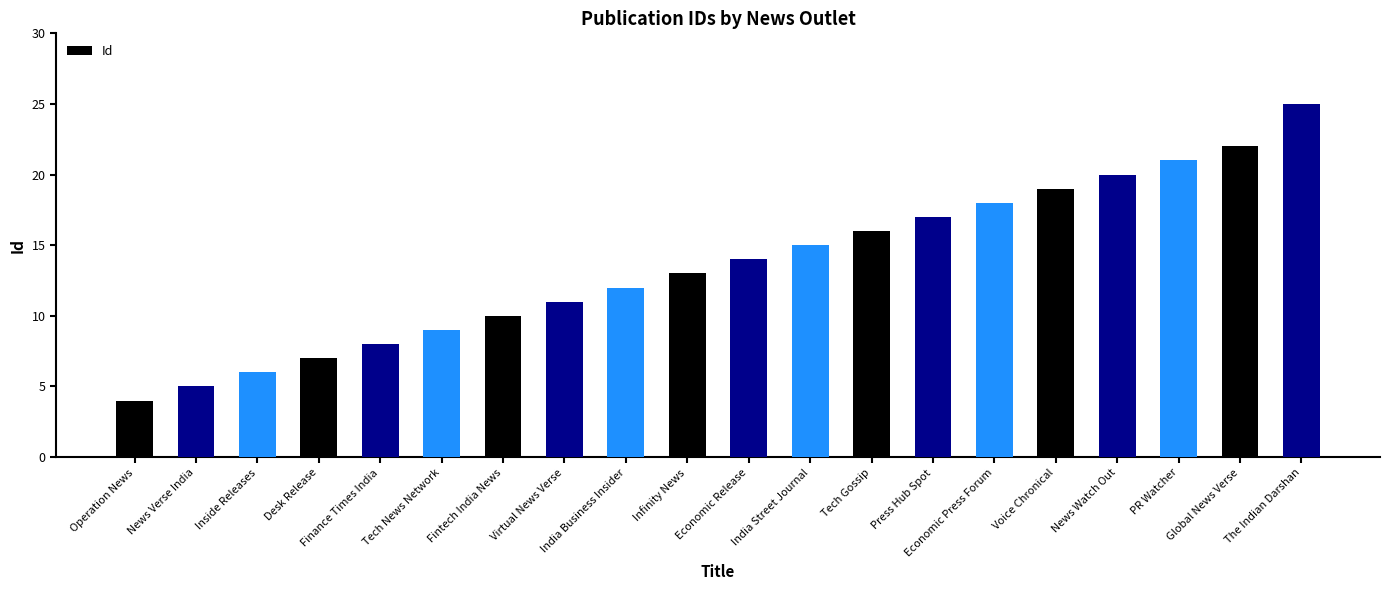

Are the bars grouped side by side (vs. stacked)?

No